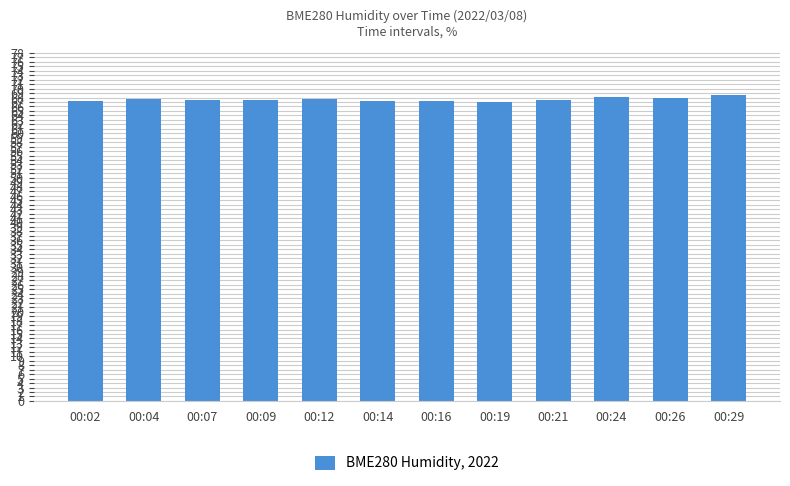

How many categories are shown in the chart?

12